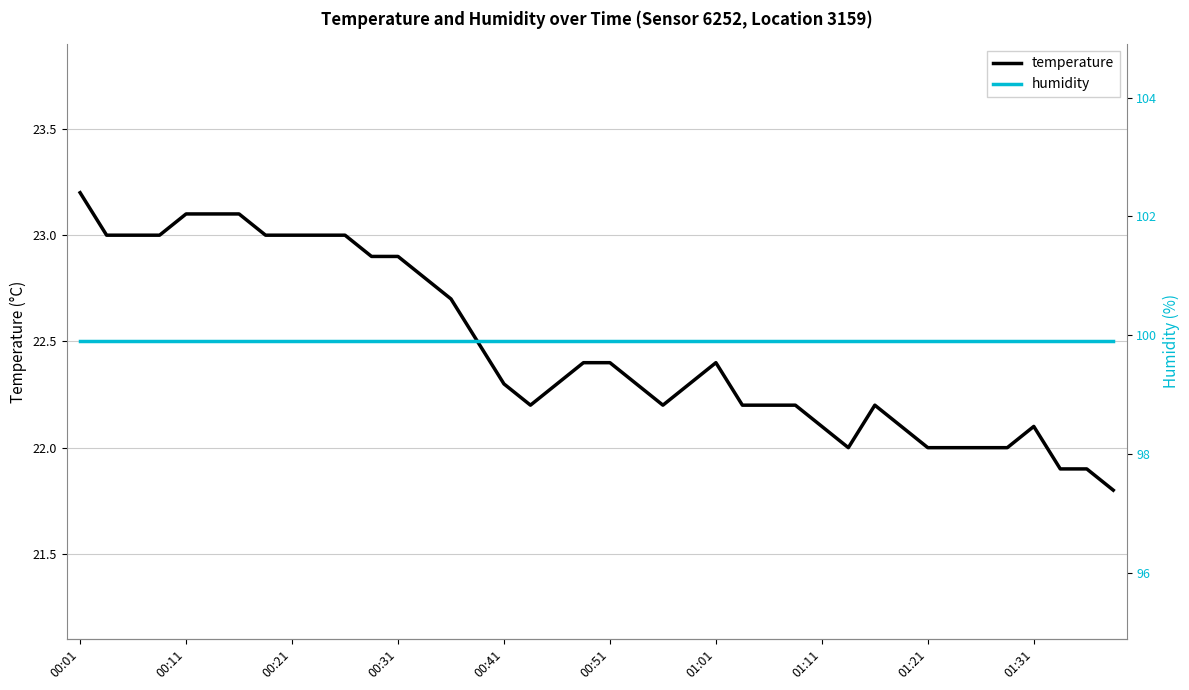

What is the sum of all temperature values?

898.8